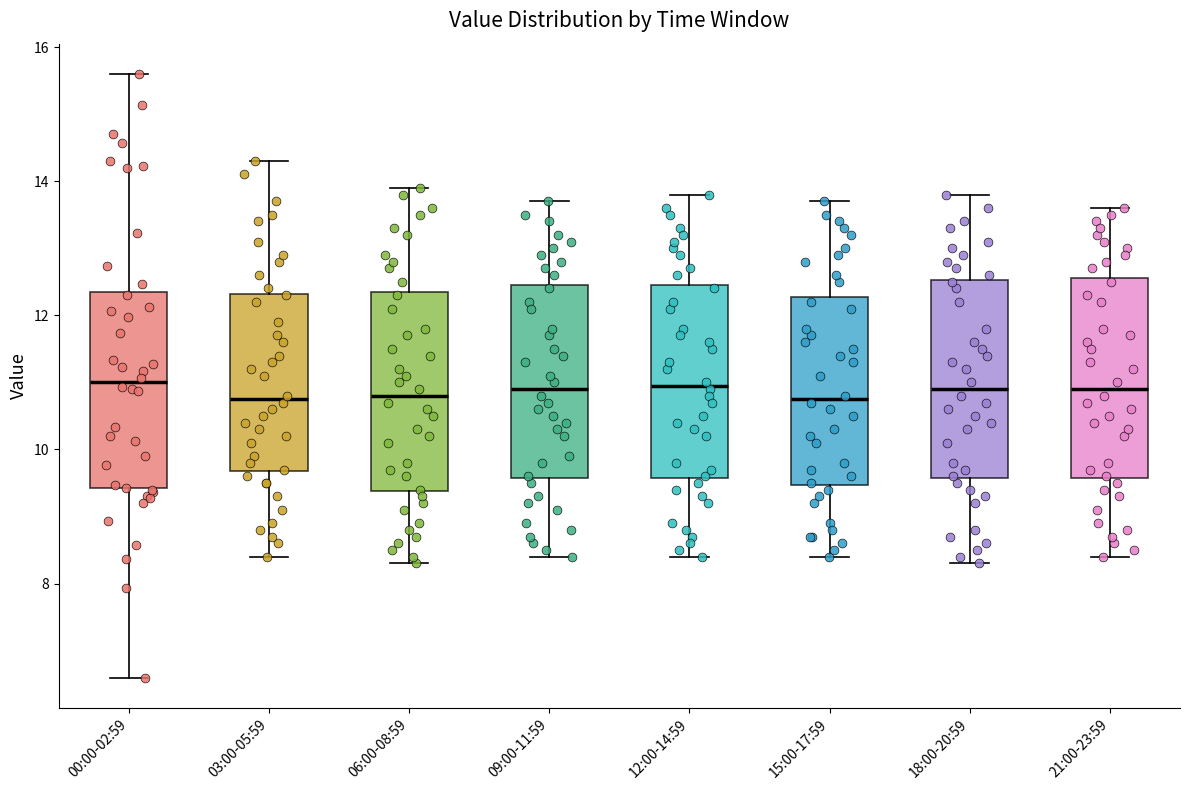

Reading left to right, transcribe this box plot: for each box, give where its median line is, the range the box spans, and where its two whiskers end, as read against the y-axis. The values are not printed on the chart, so give them approximately, as read against the axis.

00:00-02:59: median 11.0, box 9.4 to 12.4, whiskers 6.6 to 15.6
03:00-05:59: median 10.8, box 9.6 to 12.4, whiskers 8.4 to 14.4
06:00-08:59: median 10.8, box 9.4 to 12.4, whiskers 8.4 to 14.0
09:00-11:59: median 11.0, box 9.6 to 12.4, whiskers 8.4 to 13.8
12:00-14:59: median 11.0, box 9.6 to 12.4, whiskers 8.4 to 13.8
15:00-17:59: median 10.8, box 9.4 to 12.2, whiskers 8.4 to 13.8
18:00-20:59: median 11.0, box 9.6 to 12.6, whiskers 8.4 to 13.8
21:00-23:59: median 11.0, box 9.6 to 12.6, whiskers 8.4 to 13.6